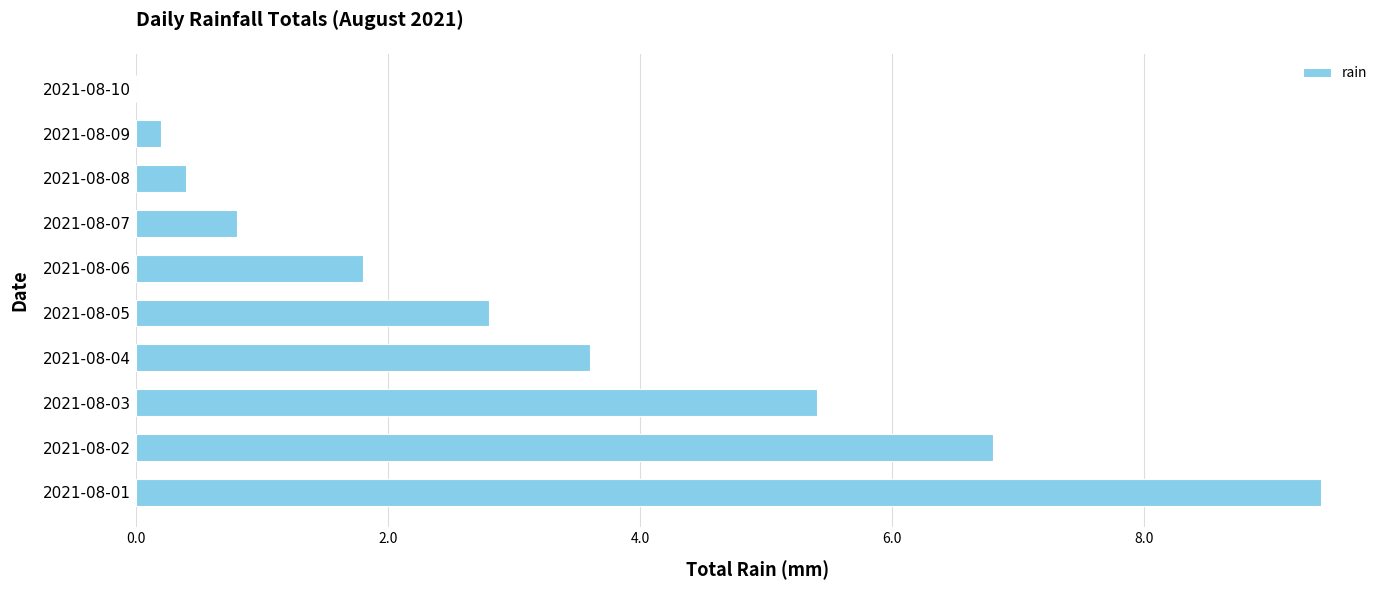

True or false: the data shows 0.4 at 2021-08-08.

True